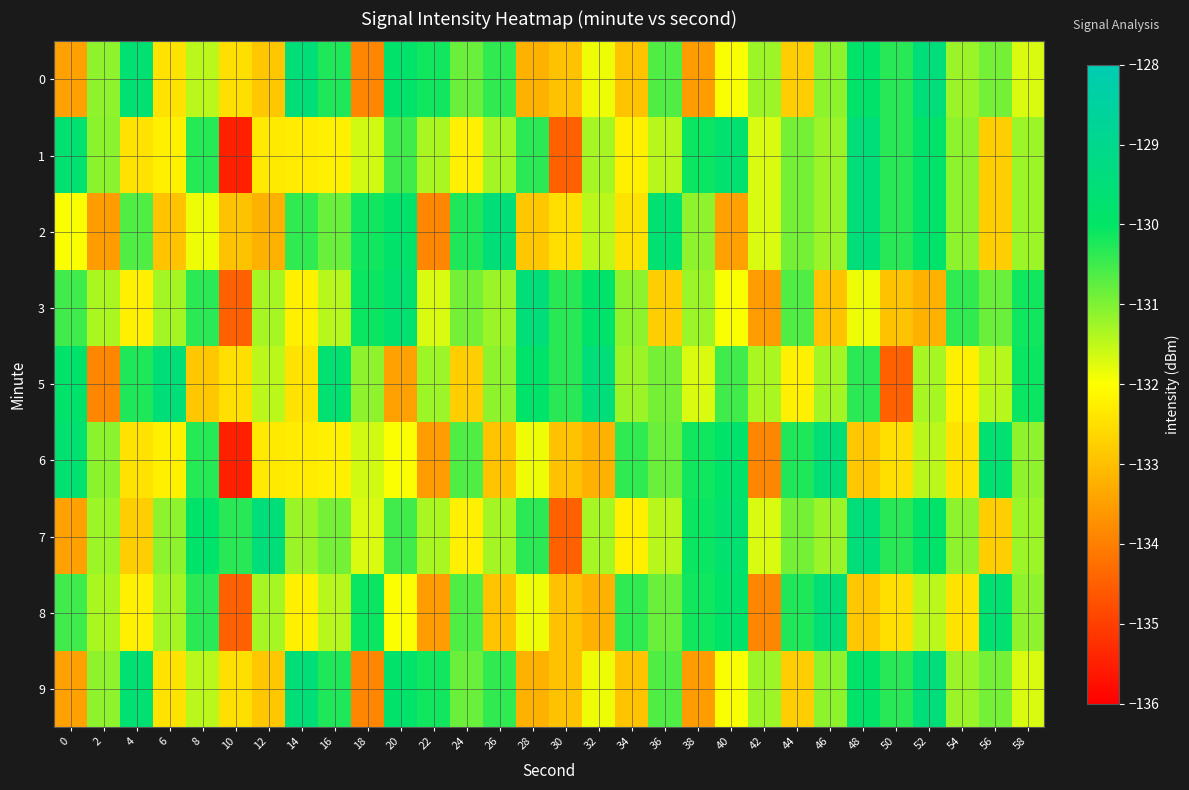

Reading right to left, what are all the values shown in this chart?

0: 58=-131.7	56=-130.9	54=-131.2	52=-129.5	50=-130.3	48=-129.9	46=-131.1	44=-132.8	42=-131.2	40=-132.0	38=-133.5	36=-130.6	34=-132.9	32=-131.9	30=-132.9	28=-133.2	26=-130.4	24=-130.8	22=-130.1	20=-129.9	18=-133.9	16=-130.2	14=-129.5	12=-132.9	10=-132.5	8=-131.5	6=-132.4	4=-129.7	2=-131.1	0=-133.5
1: 58=-131.2	56=-132.8	54=-131.1	52=-129.9	50=-130.3	48=-129.5	46=-131.2	44=-130.9	42=-131.7	40=-129.7	38=-130.1	36=-131.4	34=-132.2	32=-131.3	30=-134.5	28=-130.3	26=-131.3	24=-132.2	22=-131.3	20=-130.5	18=-131.6	16=-132.2	14=-132.3	12=-132.3	10=-135.5	8=-130.3	6=-132.2	4=-132.4	2=-131.1	0=-129.7
2: 58=-131.2	56=-132.8	54=-131.1	52=-129.9	50=-130.3	48=-129.5	46=-131.2	44=-130.9	42=-131.7	40=-133.5	38=-131.1	36=-129.7	34=-132.4	32=-131.5	30=-132.5	28=-132.9	26=-129.5	24=-130.2	22=-133.9	20=-129.9	18=-130.1	16=-130.8	14=-130.4	12=-133.2	10=-132.9	8=-131.9	6=-132.9	4=-130.6	2=-133.5	0=-132.0
3: 58=-130.1	56=-130.8	54=-130.4	52=-133.2	50=-132.9	48=-131.9	46=-132.9	44=-130.6	42=-133.5	40=-132.0	38=-131.2	36=-132.8	34=-131.1	32=-129.9	30=-130.3	28=-129.5	26=-131.2	24=-130.9	22=-131.7	20=-129.7	18=-130.1	16=-131.4	14=-132.2	12=-131.3	10=-134.5	8=-130.3	6=-131.3	4=-132.2	2=-131.3	0=-130.5
5: 58=-130.1	56=-131.4	54=-132.2	52=-131.3	50=-134.5	48=-130.3	46=-131.3	44=-132.2	42=-131.3	40=-130.5	38=-131.7	36=-130.9	34=-131.2	32=-129.5	30=-130.3	28=-129.9	26=-131.1	24=-132.8	22=-131.2	20=-133.5	18=-131.1	16=-129.7	14=-132.4	12=-131.5	10=-132.5	8=-132.9	6=-129.5	4=-130.2	2=-133.9	0=-129.9
6: 58=-131.1	56=-129.7	54=-132.4	52=-131.5	50=-132.5	48=-132.9	46=-129.5	44=-130.2	42=-133.9	40=-129.9	38=-130.1	36=-130.8	34=-130.4	32=-133.2	30=-132.9	28=-131.9	26=-132.9	24=-130.6	22=-133.5	20=-132.0	18=-131.6	16=-132.2	14=-132.3	12=-132.3	10=-135.5	8=-130.3	6=-132.2	4=-132.4	2=-131.1	0=-129.7
7: 58=-131.2	56=-132.8	54=-131.1	52=-129.9	50=-130.3	48=-129.5	46=-131.2	44=-130.9	42=-131.7	40=-129.7	38=-130.1	36=-131.4	34=-132.2	32=-131.3	30=-134.5	28=-130.3	26=-131.3	24=-132.2	22=-131.3	20=-130.5	18=-131.7	16=-130.9	14=-131.2	12=-129.5	10=-130.3	8=-129.9	6=-131.1	4=-132.8	2=-131.2	0=-133.5
8: 58=-131.1	56=-129.7	54=-132.4	52=-131.5	50=-132.5	48=-132.9	46=-129.5	44=-130.2	42=-133.9	40=-129.9	38=-130.1	36=-130.8	34=-130.4	32=-133.2	30=-132.9	28=-131.9	26=-132.9	24=-130.6	22=-133.5	20=-132.0	18=-130.1	16=-131.4	14=-132.2	12=-131.3	10=-134.5	8=-130.3	6=-131.3	4=-132.2	2=-131.3	0=-130.5
9: 58=-131.7	56=-130.9	54=-131.2	52=-129.5	50=-130.3	48=-129.9	46=-131.1	44=-132.8	42=-131.2	40=-132.0	38=-133.5	36=-130.6	34=-132.9	32=-131.9	30=-132.9	28=-133.2	26=-130.4	24=-130.8	22=-130.1	20=-129.9	18=-133.9	16=-130.2	14=-129.5	12=-132.9	10=-132.5	8=-131.5	6=-132.4	4=-129.7	2=-131.1	0=-133.5